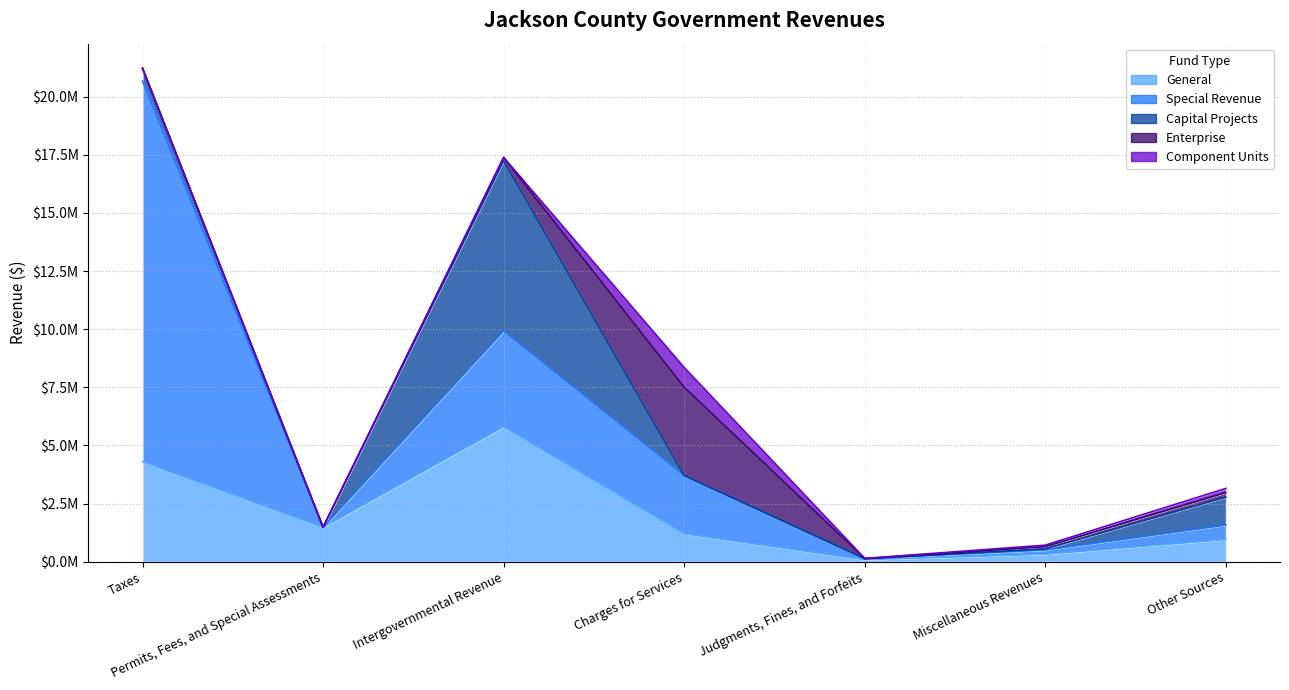

What position from the left is Intergovernmental Revenue?

3